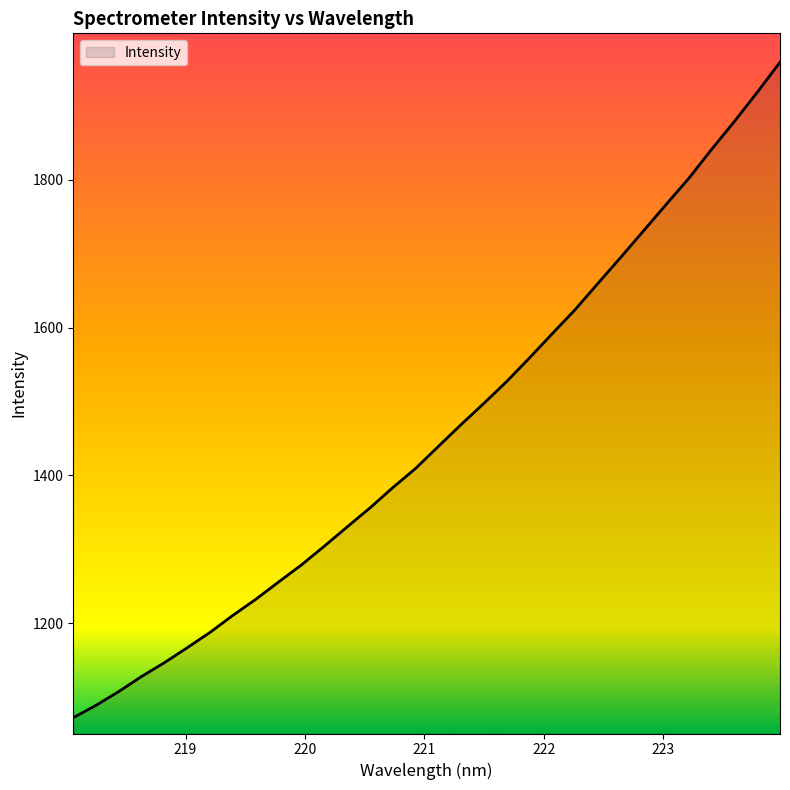

Reading left to right, extract all data points from this chart.

1072.1	1088.8	1107.6	1127.9	1146.6	1166.9	1187.6	1210.7	1232.3	1255.7	1278.8	1304.1	1330.1	1355.8	1383.3	1409.2	1439.0	1468.7	1497.4	1526.9	1558.8	1591.6	1624.1	1659.6	1694.7	1730.6	1766.6	1802.1	1841.3	1879.0	1918.3	1959.0